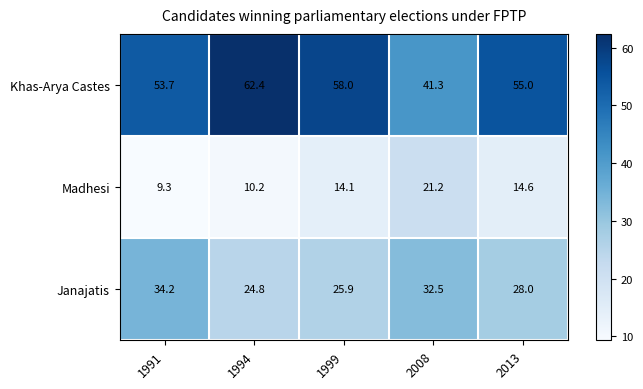

Where does the Madhesi series first go above 14?

1999